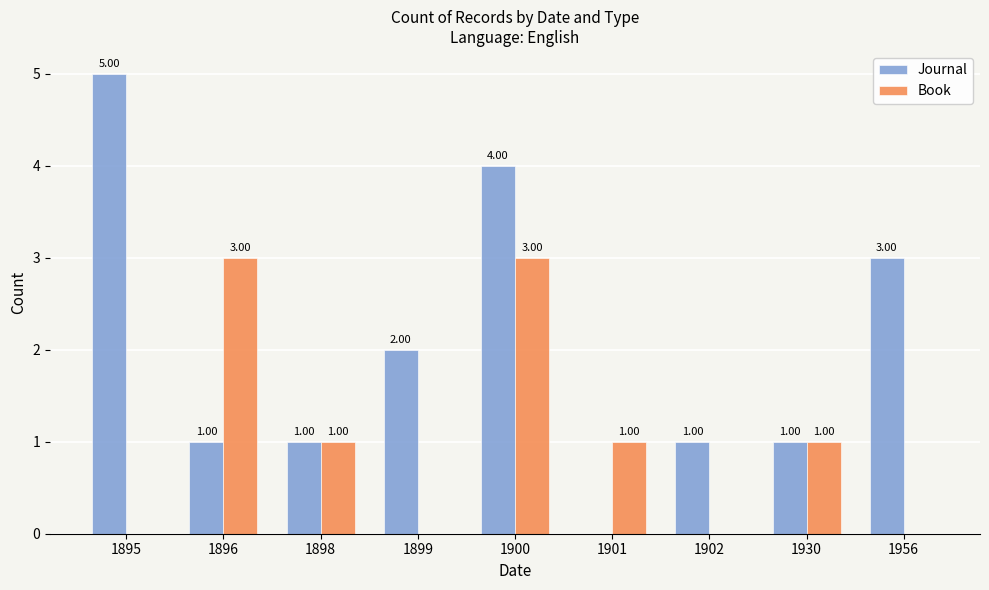

What is the difference between the Journal values at 1898 and 1901?

1